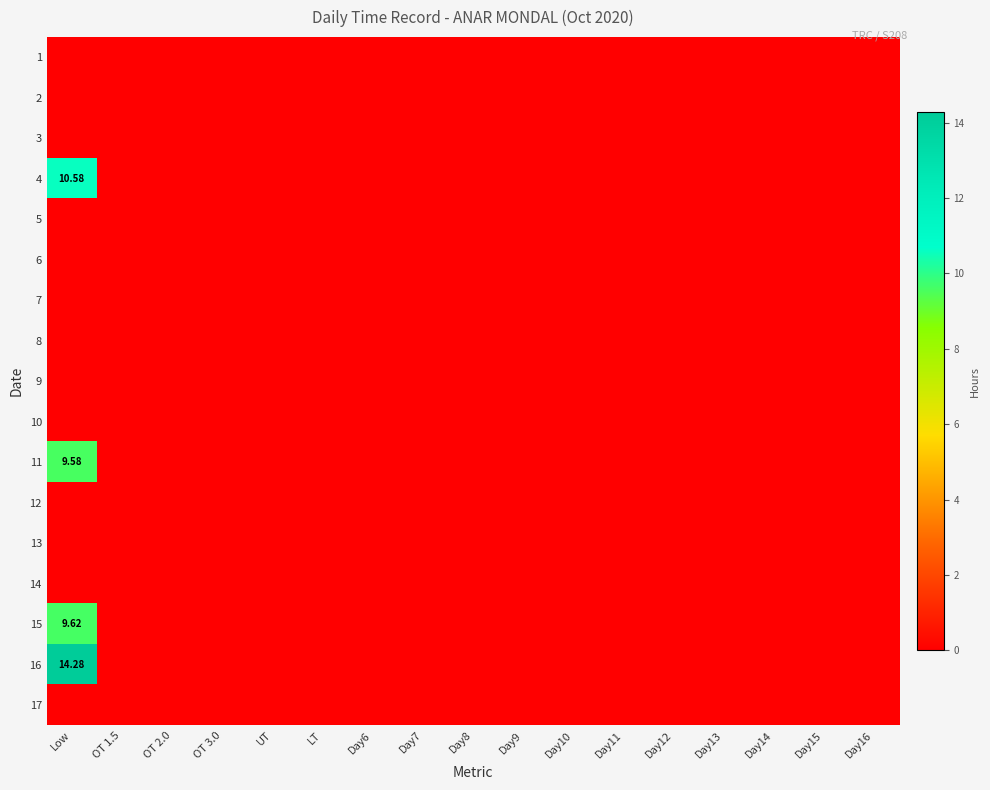

Rank the series by their maximum value, from highest to lowest.

16, 4, 15, 11, 1, 2, 3, 5, 6, 7, 8, 9, 10, 12, 13, 14, 17